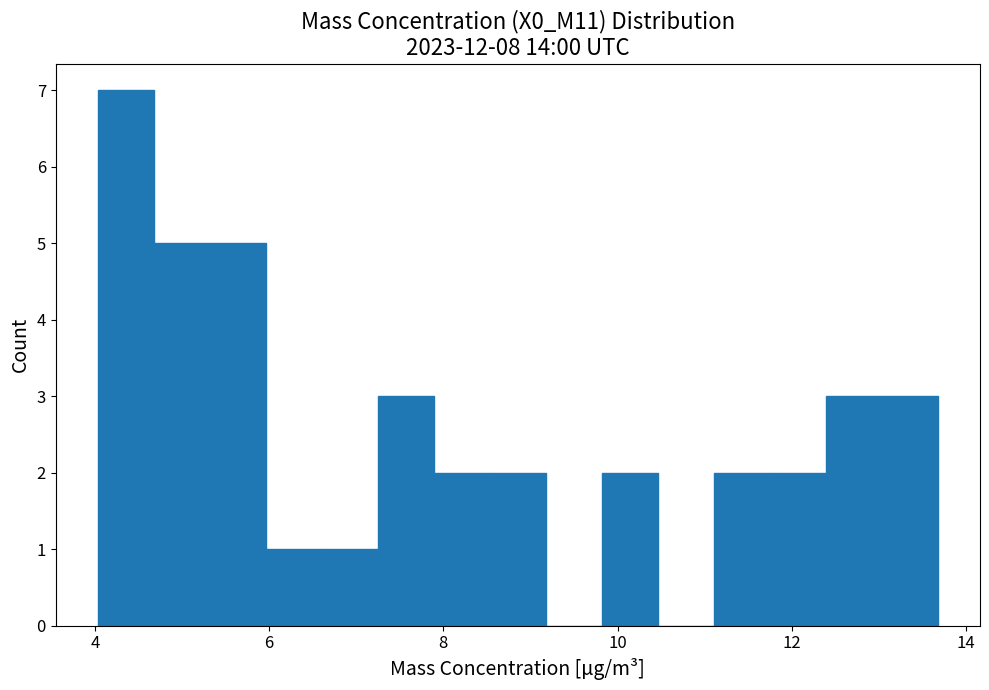

Read against the x-axis, roughly where is the centre of the tallest bar?

4.4